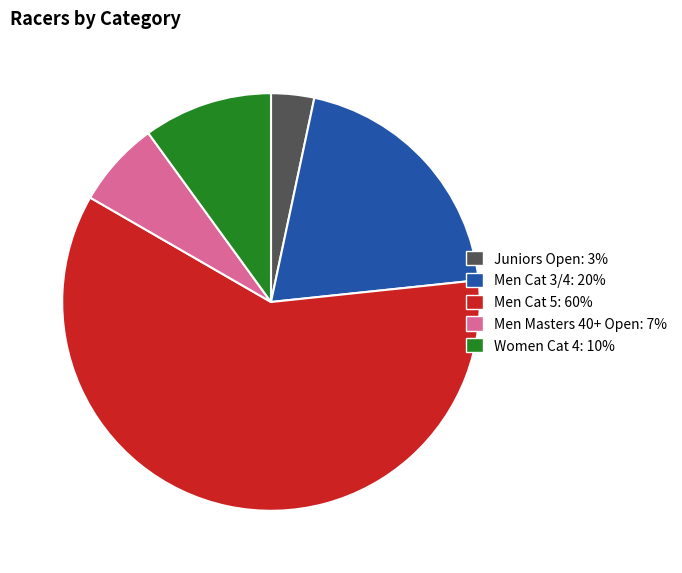

What is the smallest slice in the pie chart?

Juniors Open